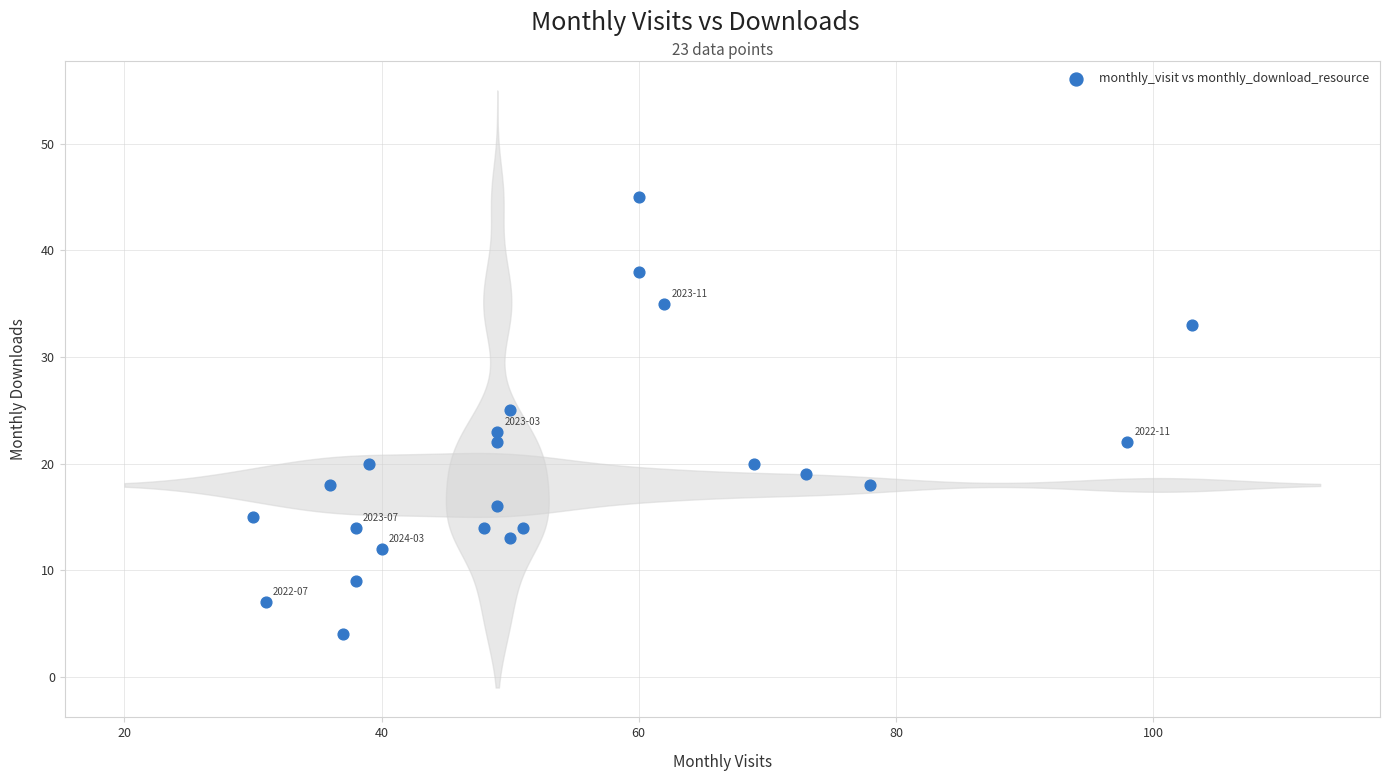

What is the range of Y values (max minus min)?

41